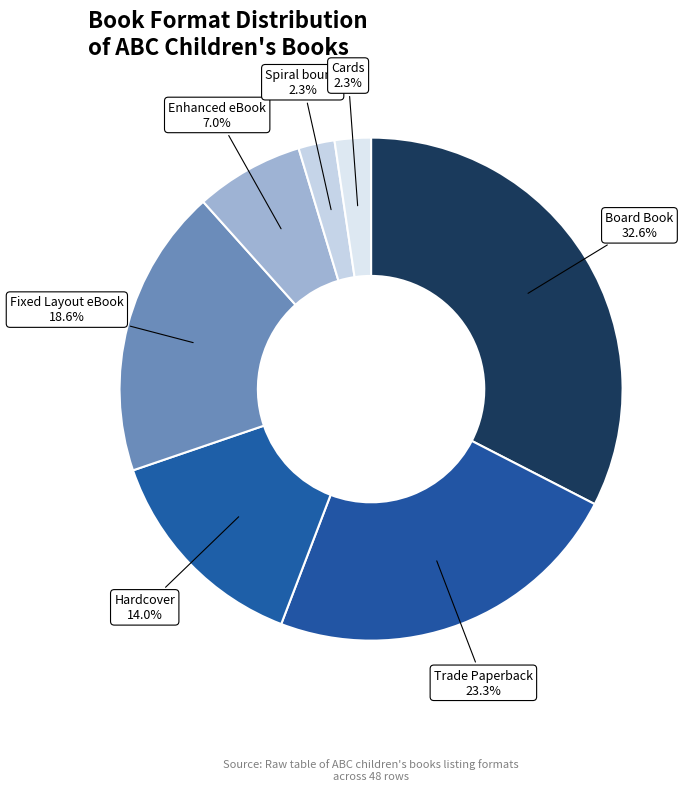

Is it true that Board Book is 33% of the pie?

True